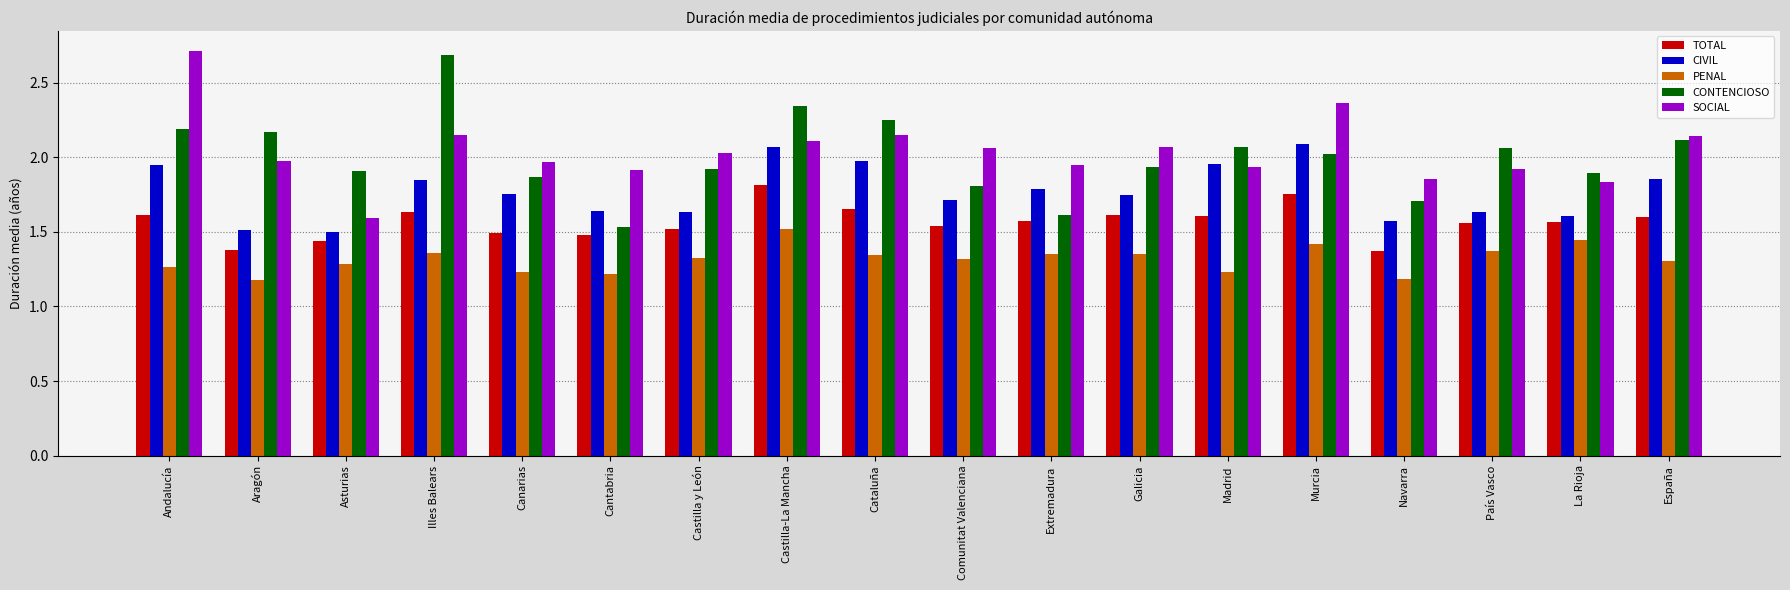

Which series changed the most between Comunitat Valenciana and España?

CONTENCIOSO